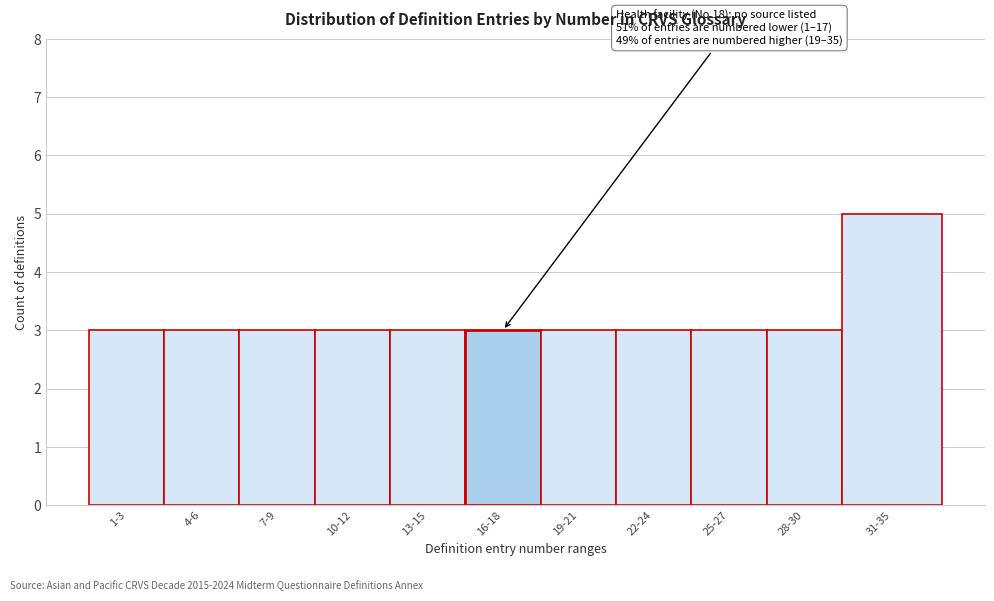

Reading right to left, extract all data points from this chart.

31-35=5	28-30=3	25-27=3	22-24=3	19-21=3	16-18=3	13-15=3	10-12=3	7-9=3	4-6=3	1-3=3